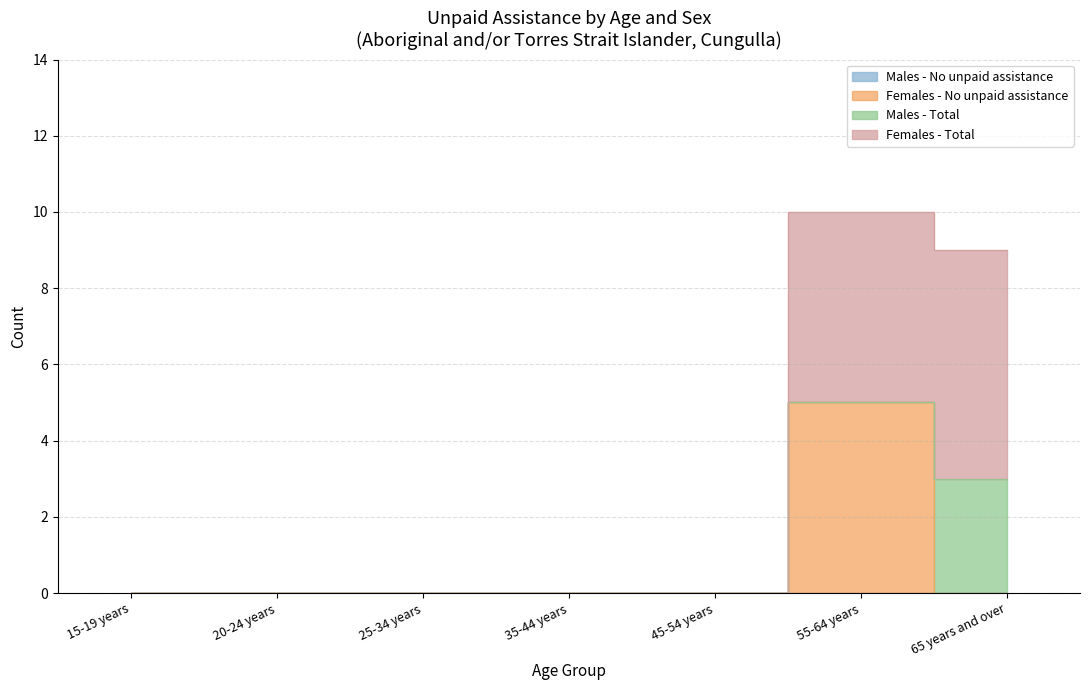

What is the difference between the maximum and second lowest values in the Females - No unpaid assistance series?

5